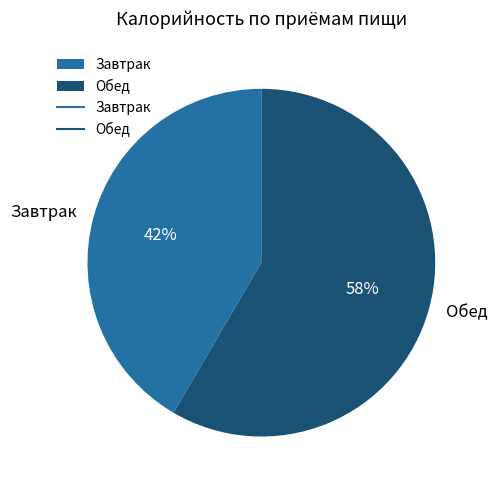

Is the sum of Завтрак and Обед greater than half?

Yes